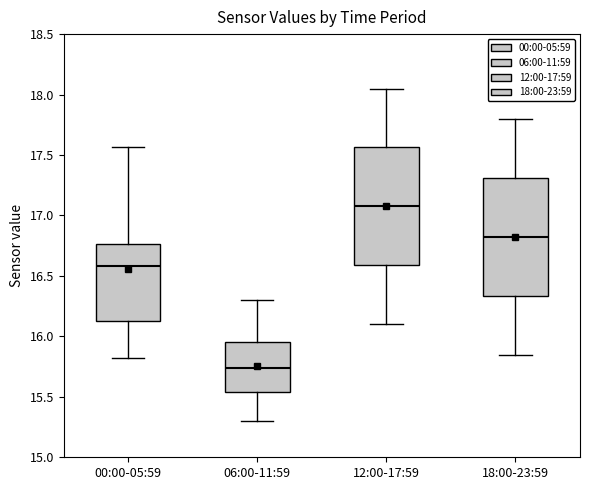

Reading left to right, transcribe this box plot: for each box, give where its median line is, the range the box spans, and where its two whiskers end, as read against the y-axis. The values are not printed on the chart, so give them approximately, as read against the axis.

00:00-05:59: median 16.60, box 16.15 to 16.75, whiskers 15.80 to 17.55
06:00-11:59: median 15.75, box 15.55 to 15.95, whiskers 15.30 to 16.30
12:00-17:59: median 17.10, box 16.60 to 17.55, whiskers 16.10 to 18.05
18:00-23:59: median 16.85, box 16.35 to 17.30, whiskers 15.85 to 17.80